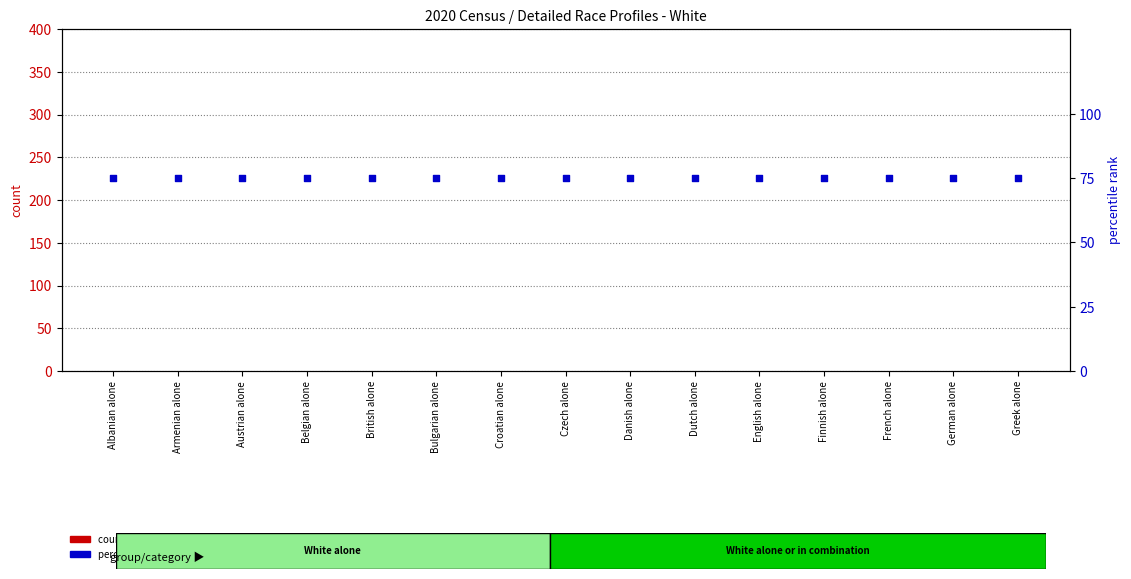

At which category is the sum across all series the highest?

Albanian alone